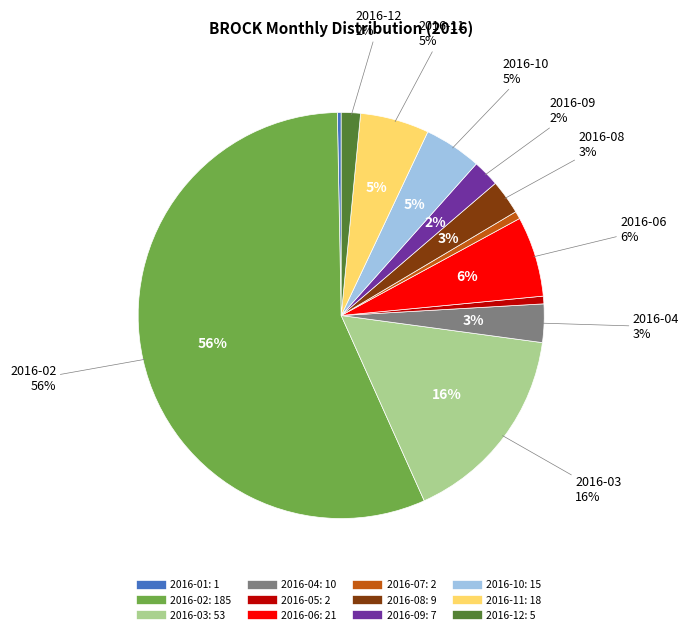

What is the largest slice in the pie chart?

2016-02